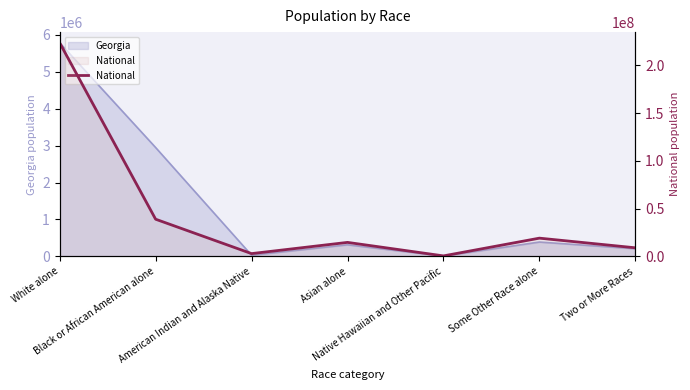

Where does the data first go above 14674252?

White alone